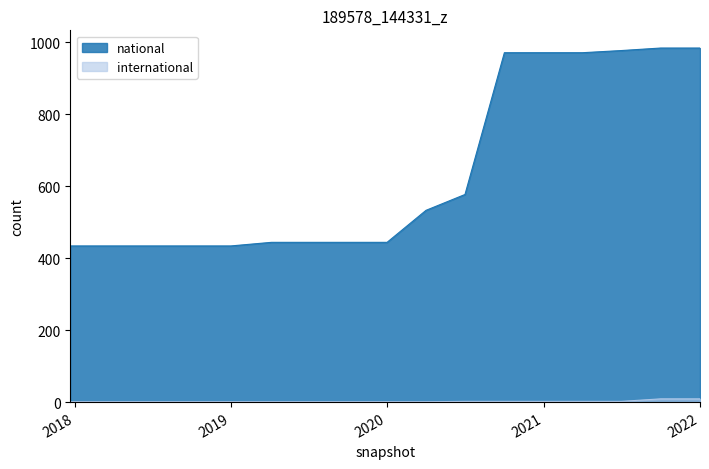

Is the value of international at 2019-04-06 greater than the value of national at 2018-04-09?

No